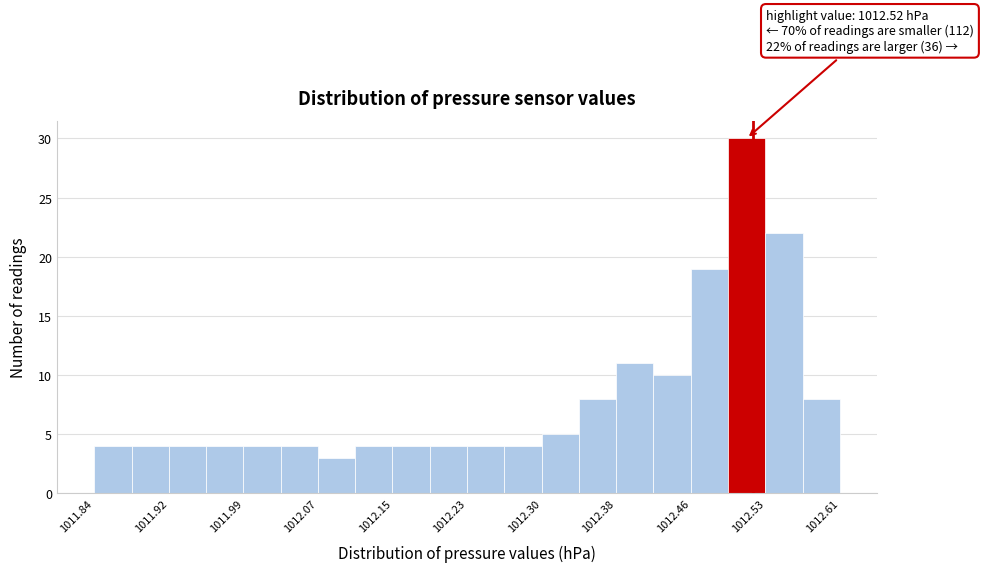

Around what value on the x-axis is the tallest bar? Give the approximate position of its centre, as read against the axis.

1012.51